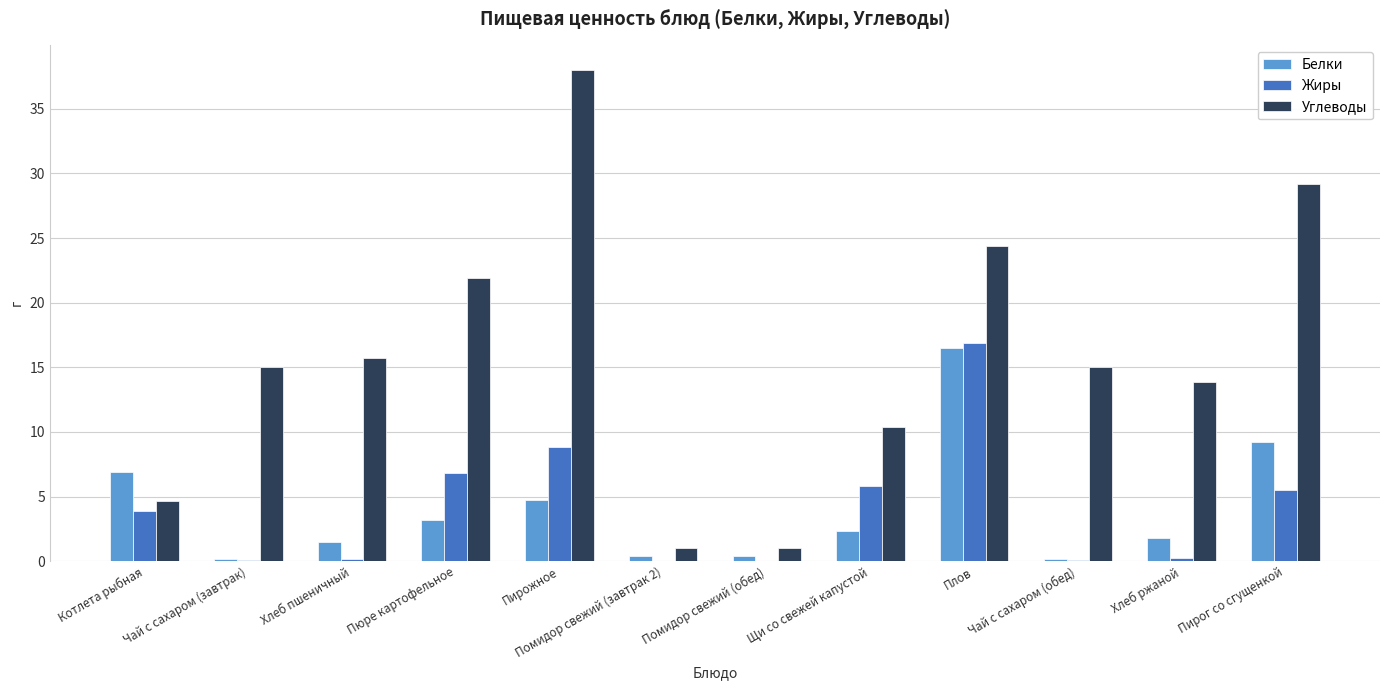

At which category does the chart reach its peak across all series?

Пирожное